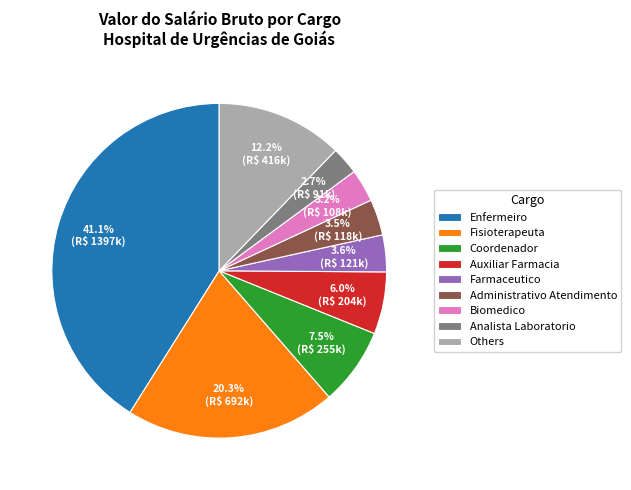

What is the largest slice in the pie chart?

Enfermeiro